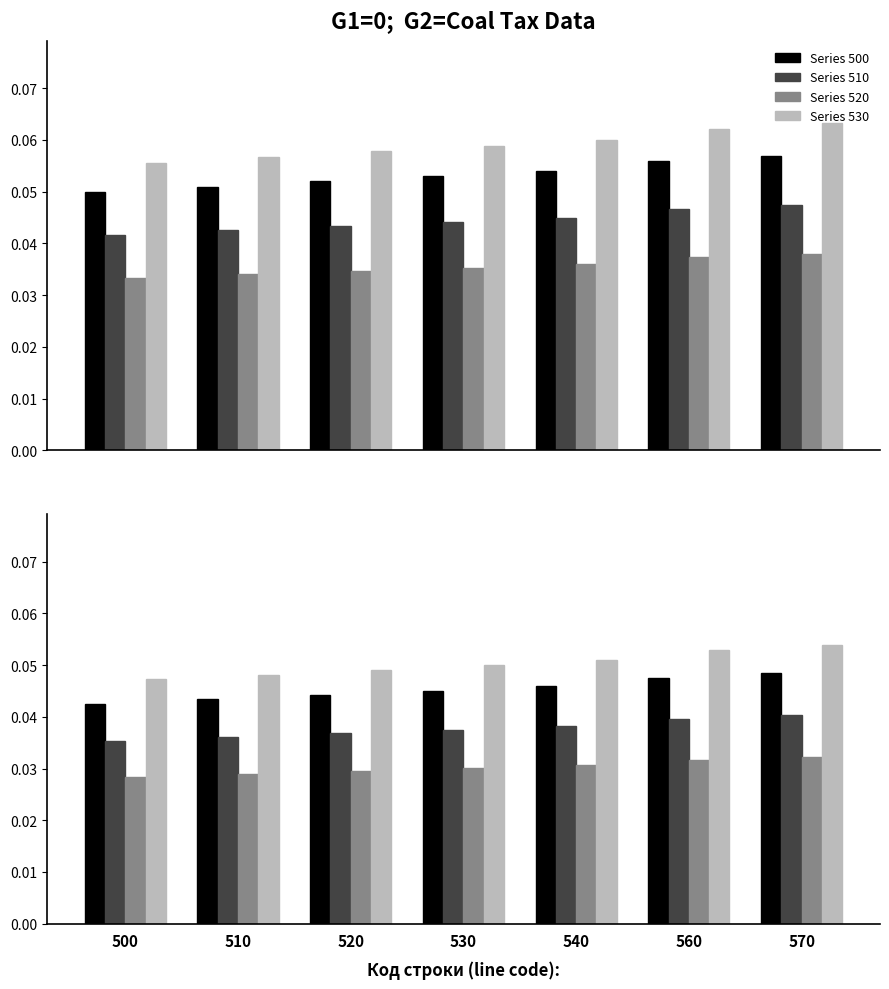

At which label does Series 530 reach its minimum?

500